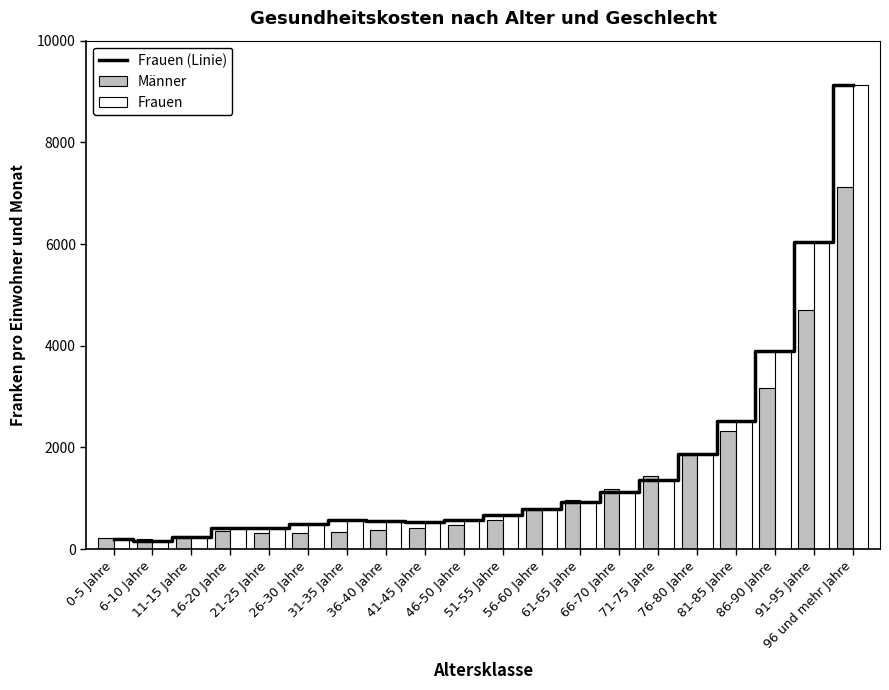

List the labels in order of Frauen value, largest first.

96 und mehr Jahre, 91-95 Jahre, 86-90 Jahre, 81-85 Jahre, 76-80 Jahre, 71-75 Jahre, 66-70 Jahre, 61-65 Jahre, 56-60 Jahre, 51-55 Jahre, 46-50 Jahre, 31-35 Jahre, 36-40 Jahre, 41-45 Jahre, 26-30 Jahre, 21-25 Jahre, 16-20 Jahre, 11-15 Jahre, 0-5 Jahre, 6-10 Jahre